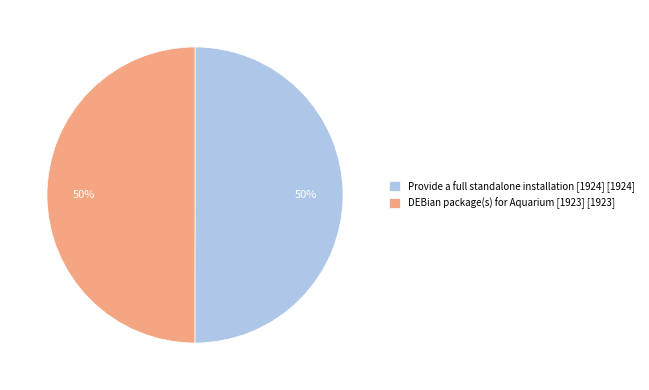

To the nearest percent, what is the combined percentage of Provide a full standalone installation [1924] [1924] and DEBian package(s) for Aquarium [1923] [1923]?

100%